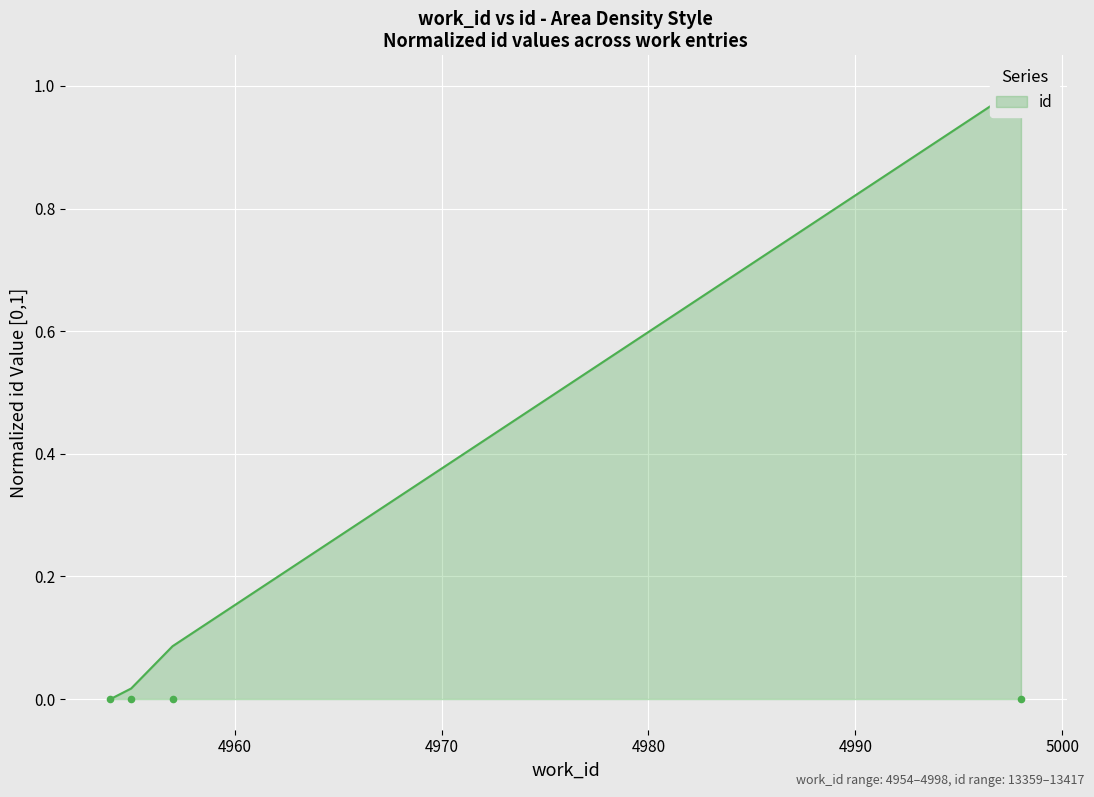

What is the change in value from 4955 to 4998?

+1.0